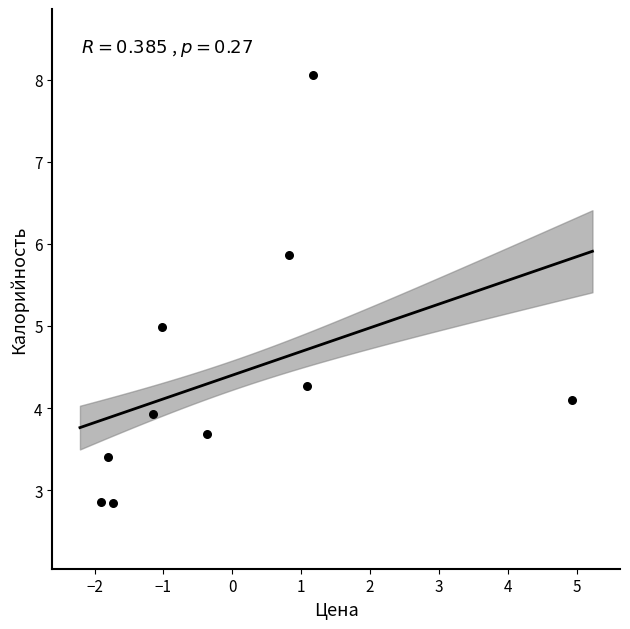

What is the range of Y values (max minus min)?

5.2